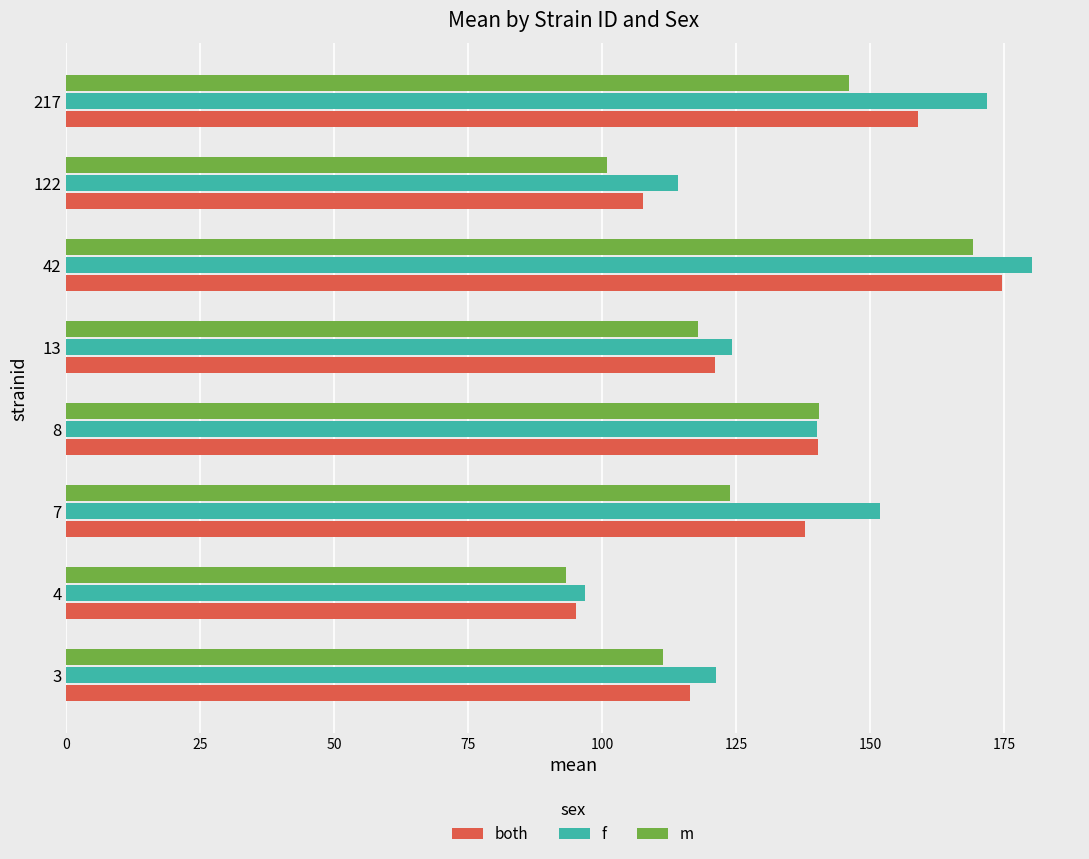

What is the spread (max minus min) of values at 4?

3.7